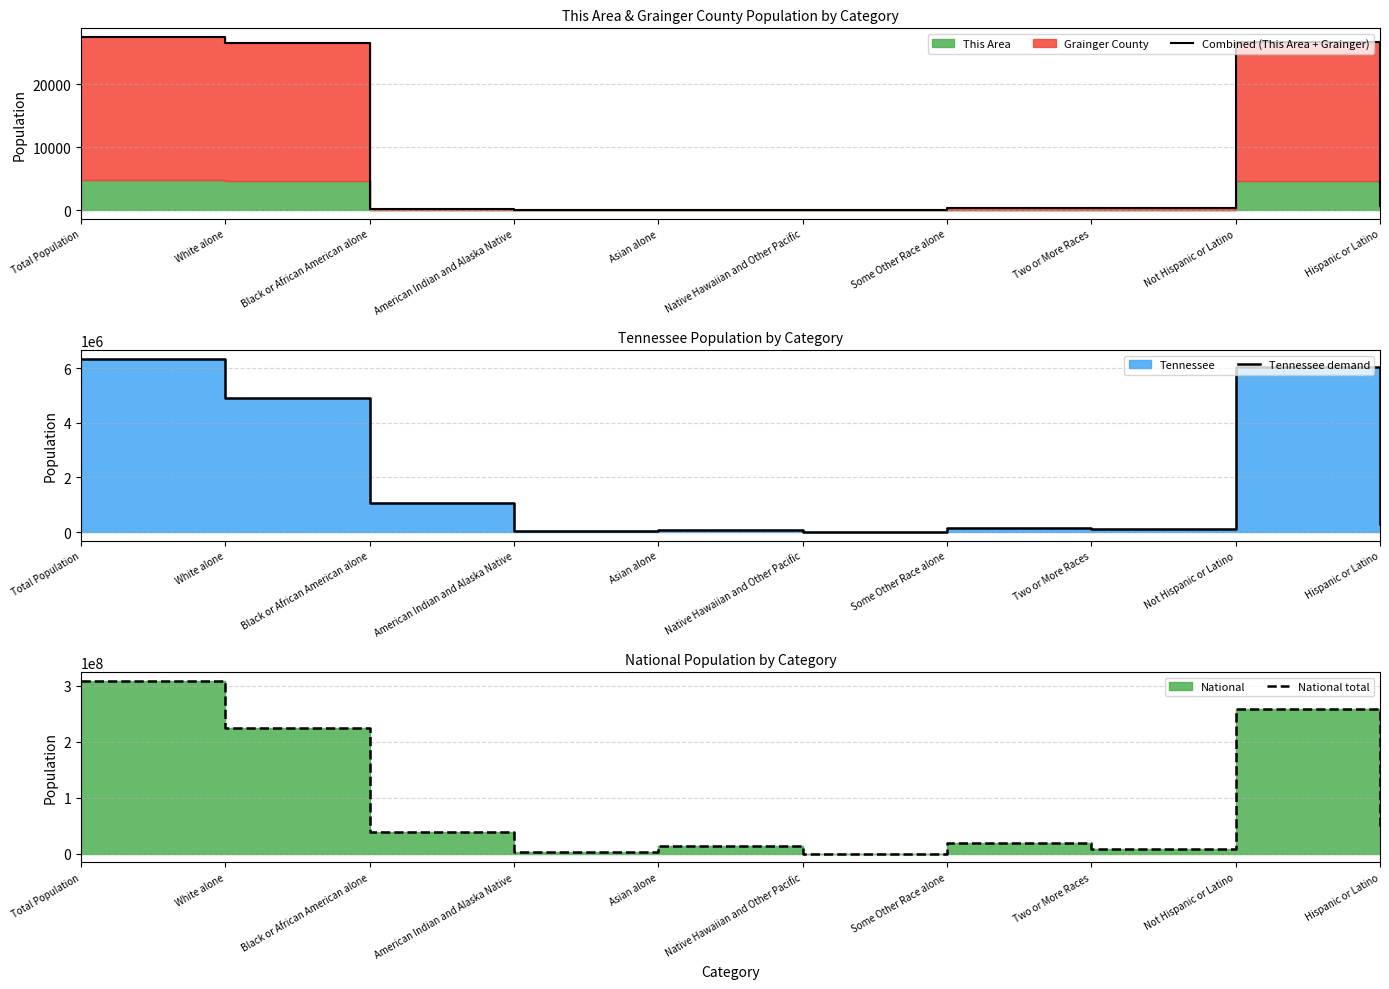

How many values in the Combined (This Area + Grainger) series exceed 381?

4